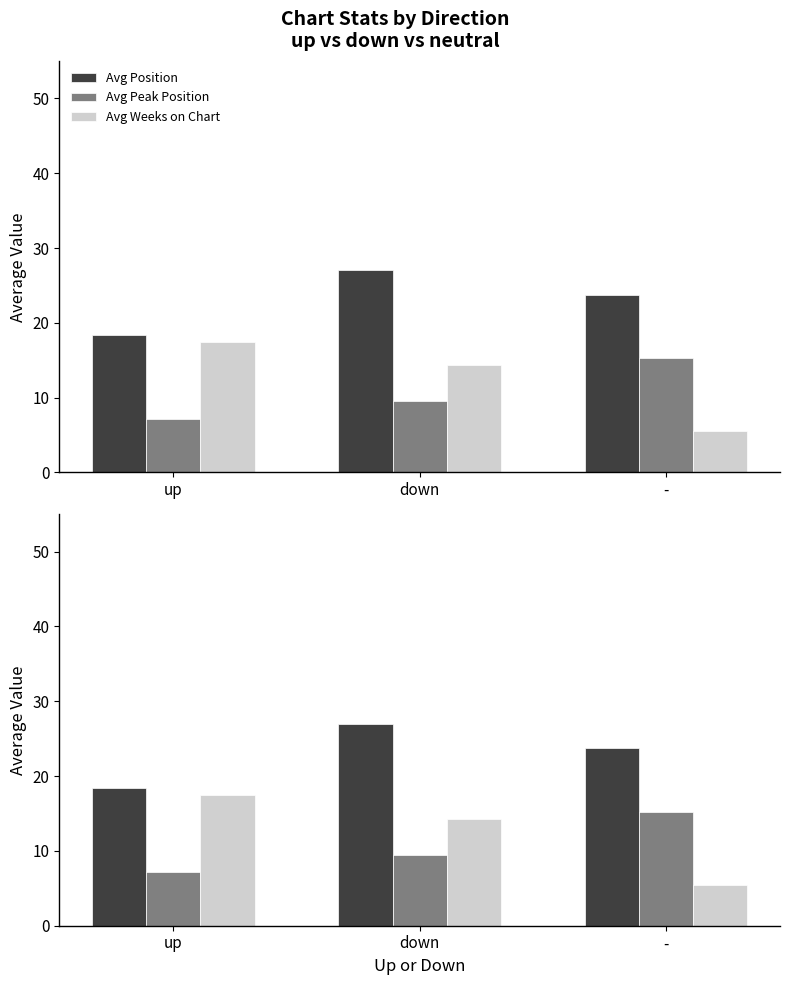

What is the maximum value shown in the chart?

27.0